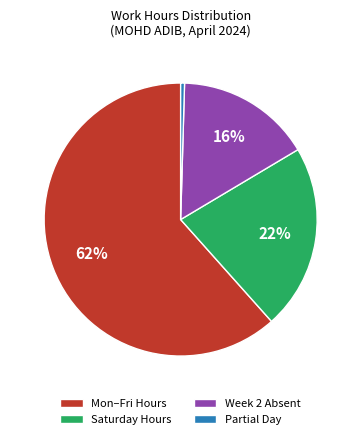

Is the sum of Saturday Hours and Mon–Fri Hours greater than half?

Yes